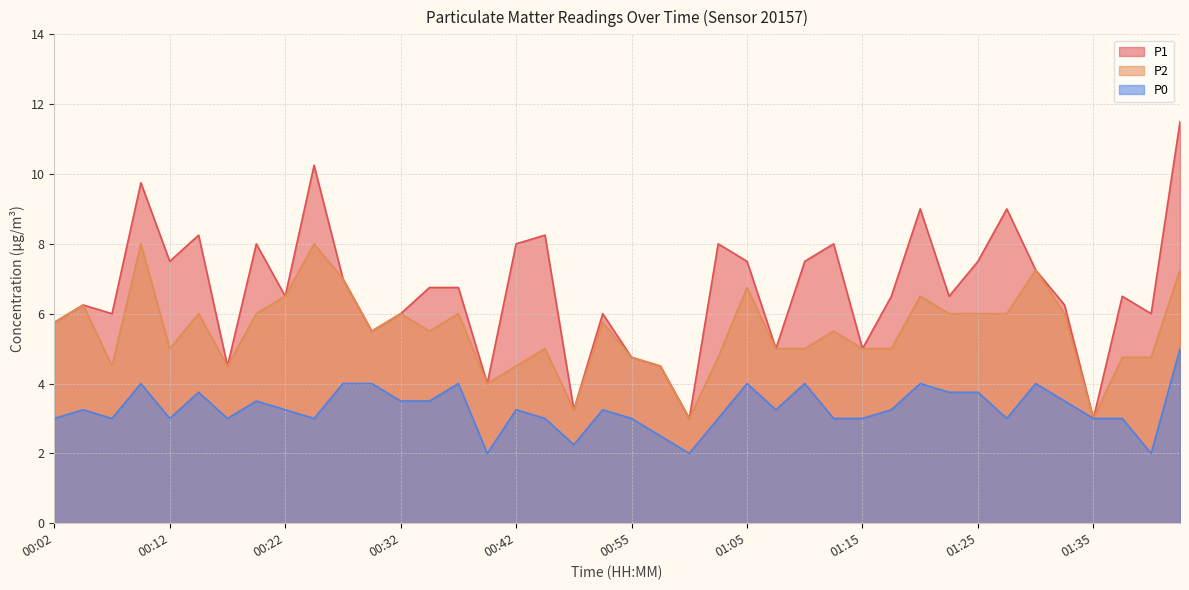

Reading left to right, list all the values displayed in this chart.

P1: 00:02=5.8	00:04=6.2	00:07=6.0	00:09=9.8	00:12=7.5	00:15=8.2	00:18=4.5	00:20=8.0	00:22=6.5	00:25=10.2	00:27=7.0	00:30=5.5	00:32=6.0	00:35=6.8	00:38=6.8	00:40=4.0	00:42=8.0	00:47=8.2	00:50=3.2	00:52=6.0	00:55=4.8	00:57=4.5	01:00=3.0	01:02=8.0	01:05=7.5	01:07=5.0	01:10=7.5	01:12=8.0	01:15=5.0	01:18=6.5	01:21=9.0	01:23=6.5	01:25=7.5	01:28=9.0	01:30=7.2	01:33=6.2	01:35=3.0	01:38=6.5	01:40=6.0	01:43=11.5
P2: 00:02=5.8	00:04=6.2	00:07=4.5	00:09=8.0	00:12=5.0	00:15=6.0	00:18=4.5	00:20=6.0	00:22=6.5	00:25=8.0	00:27=7.0	00:30=5.5	00:32=6.0	00:35=5.5	00:38=6.0	00:40=4.0	00:42=4.5	00:47=5.0	00:50=3.2	00:52=5.8	00:55=4.8	00:57=4.5	01:00=3.0	01:02=4.8	01:05=6.8	01:07=5.0	01:10=5.0	01:12=5.5	01:15=5.0	01:18=5.0	01:21=6.5	01:23=6.0	01:25=6.0	01:28=6.0	01:30=7.2	01:33=6.0	01:35=3.0	01:38=4.8	01:40=4.8	01:43=7.2
P0: 00:02=3.0	00:04=3.2	00:07=3.0	00:09=4.0	00:12=3.0	00:15=3.8	00:18=3.0	00:20=3.5	00:22=3.2	00:25=3.0	00:27=4.0	00:30=4.0	00:32=3.5	00:35=3.5	00:38=4.0	00:40=2.0	00:42=3.2	00:47=3.0	00:50=2.2	00:52=3.2	00:55=3.0	00:57=2.5	01:00=2.0	01:02=3.0	01:05=4.0	01:07=3.2	01:10=4.0	01:12=3.0	01:15=3.0	01:18=3.2	01:21=4.0	01:23=3.8	01:25=3.8	01:28=3.0	01:30=4.0	01:33=3.5	01:35=3.0	01:38=3.0	01:40=2.0	01:43=5.0